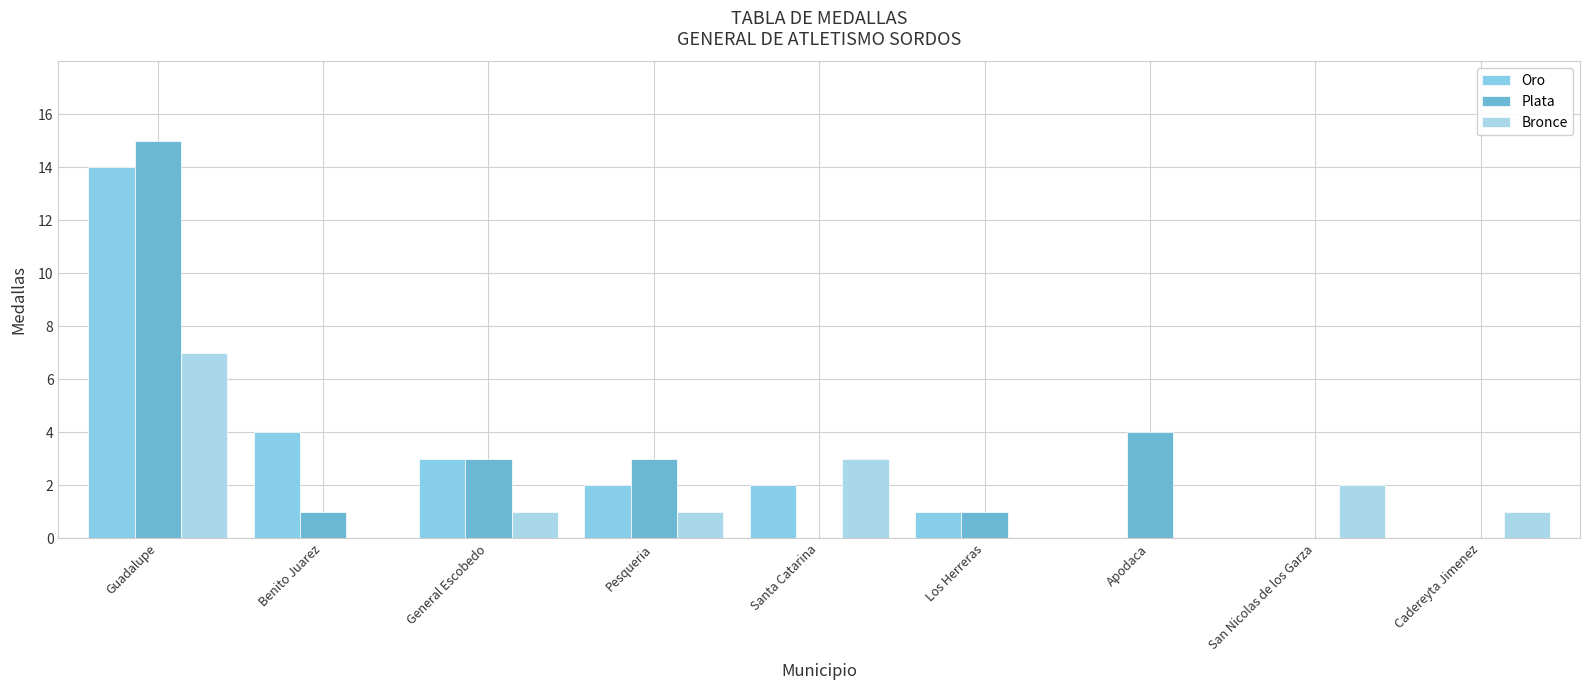

Rank the categories by Plata value from lowest to highest.

Santa Catarina, San Nicolas de los Garza, Cadereyta Jimenez, Benito Juarez, Los Herreras, General Escobedo, Pesqueria, Apodaca, Guadalupe